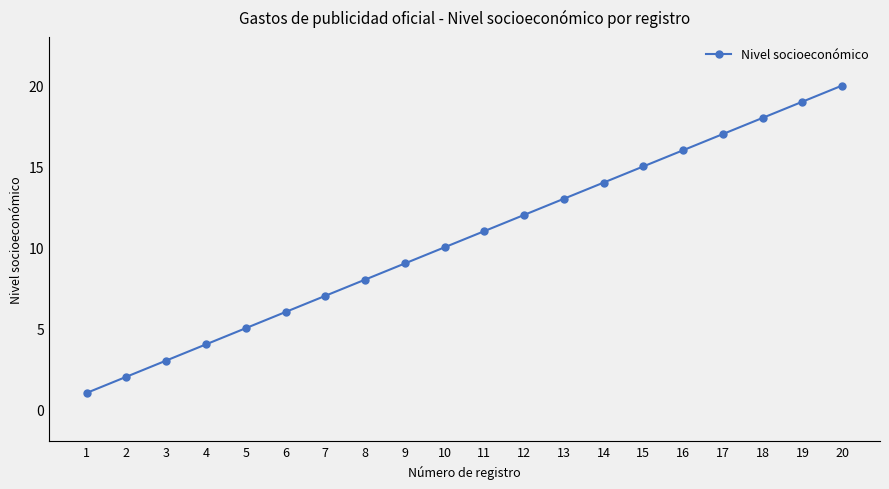

What is the minimum value shown in the chart?

1